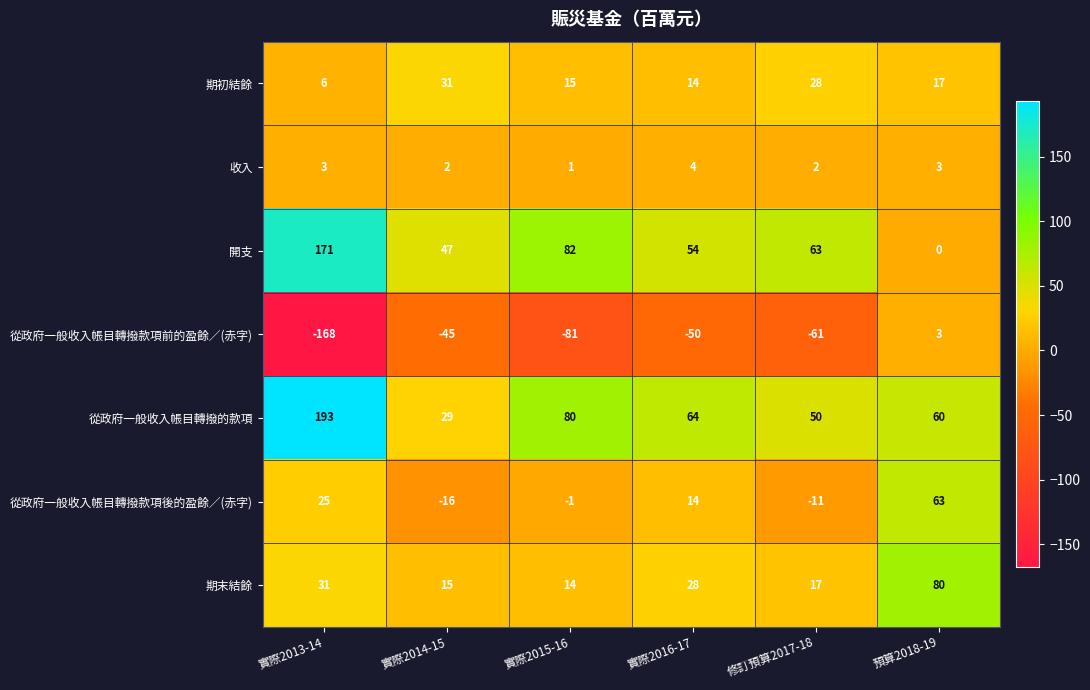

Read the 從政府一般收入帳目轉撥的款項 value at 實際2016-17, to the nearest 5.

65